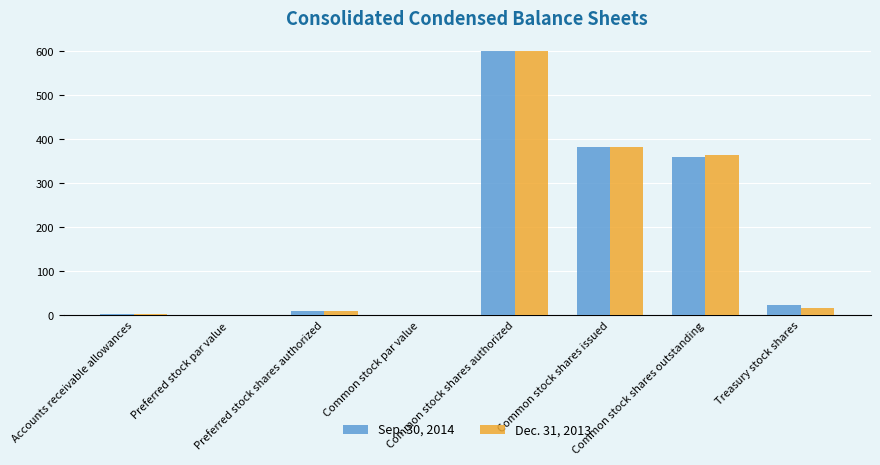

Between Common stock shares issued and Common stock shares outstanding, which series saw the biggest shift?

Sep. 30, 2014